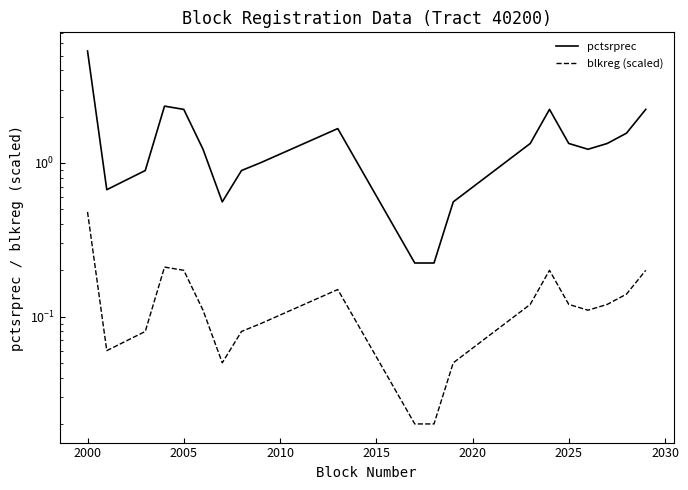

What is the difference between the maximum and minimum values in the pctsrprec series?

5.1